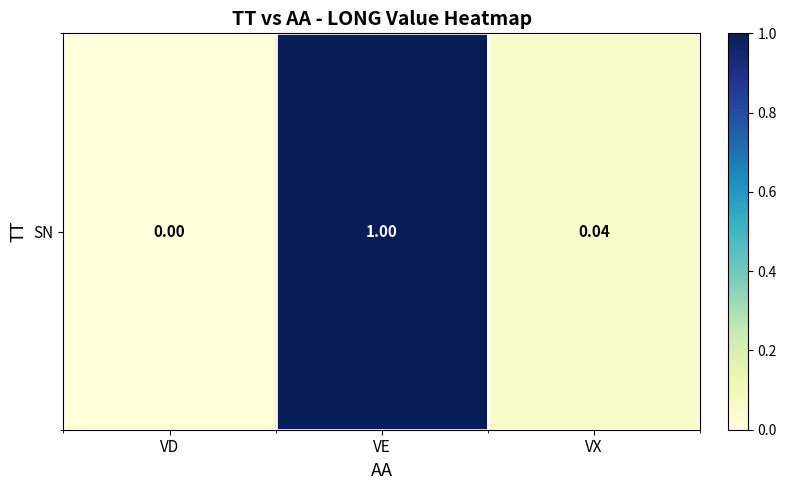

Rank the categories by value from highest to lowest.

VE, VX, VD